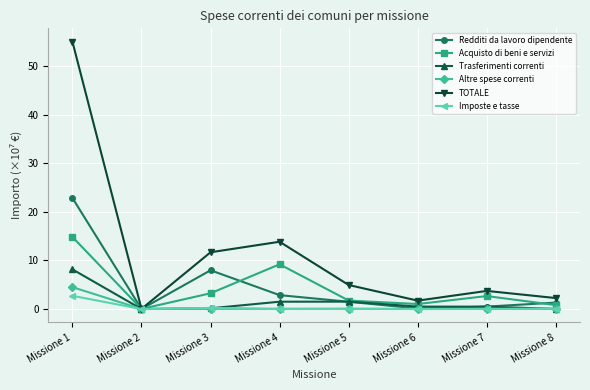

The Altre spese correnti series shows 0.0 at Missione 6. True or false?

True